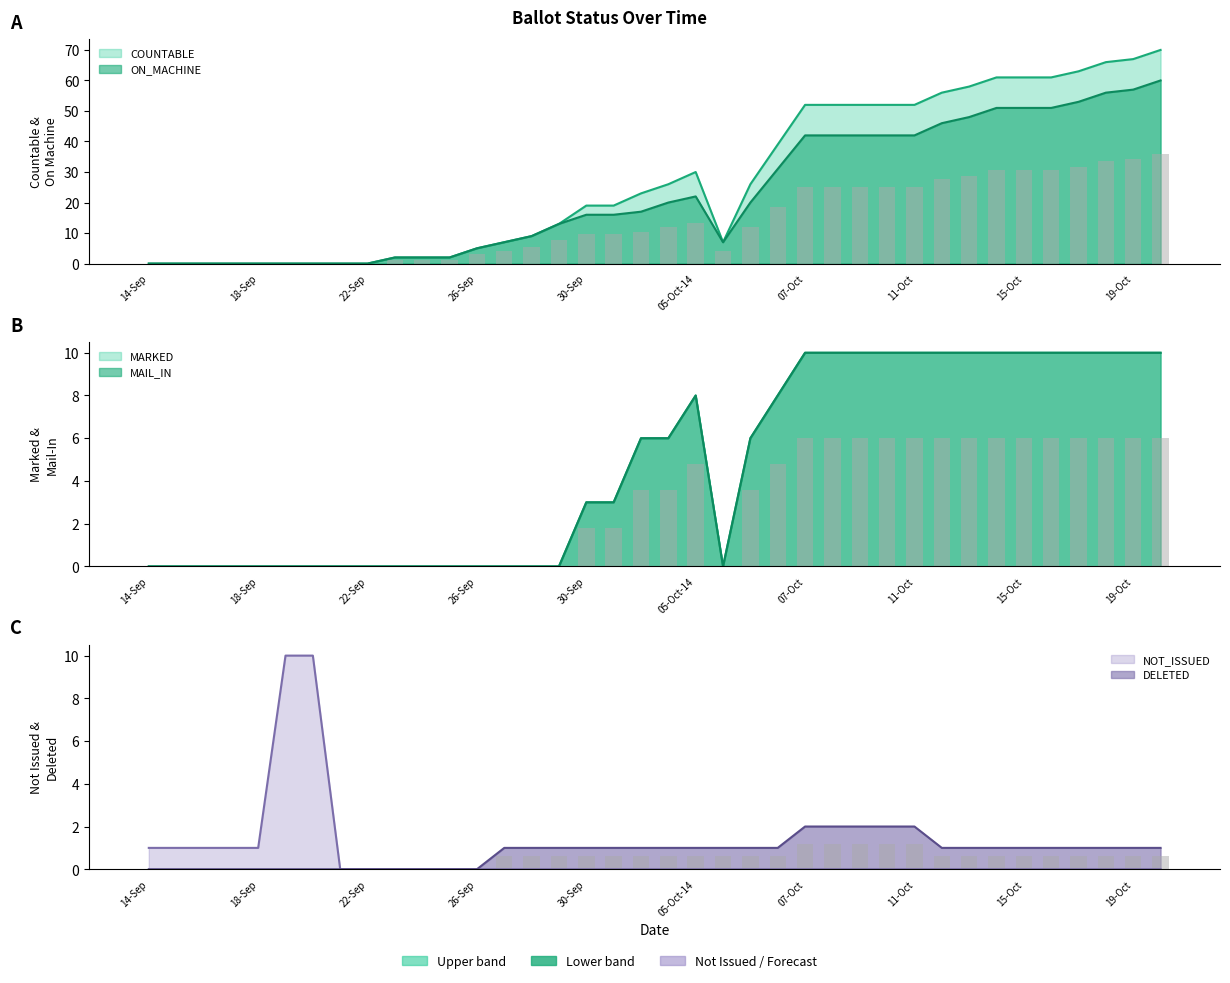

How many bars are there in each group?

6